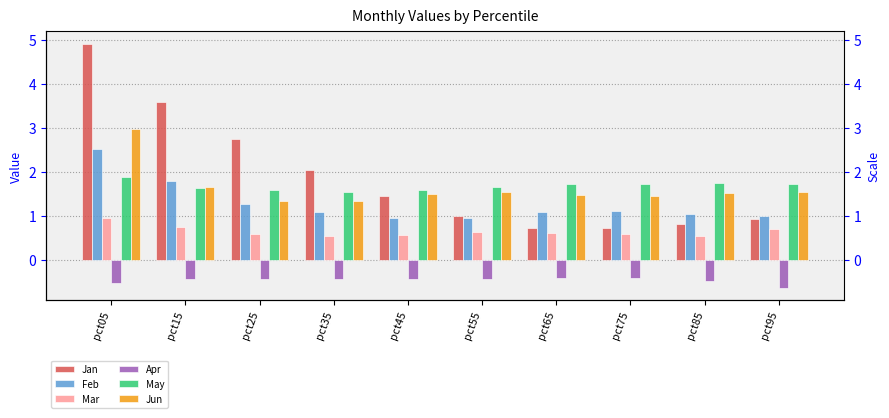

Does the chart contain any negative values?

Yes